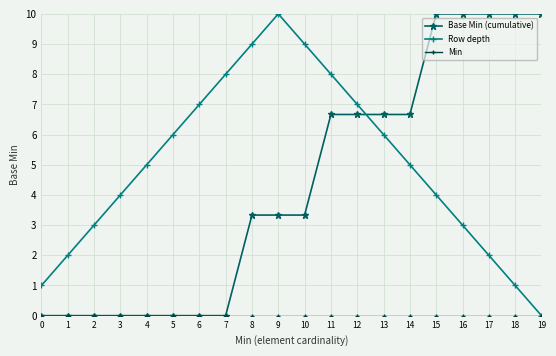

Does the chart have visible grid lines?

Yes